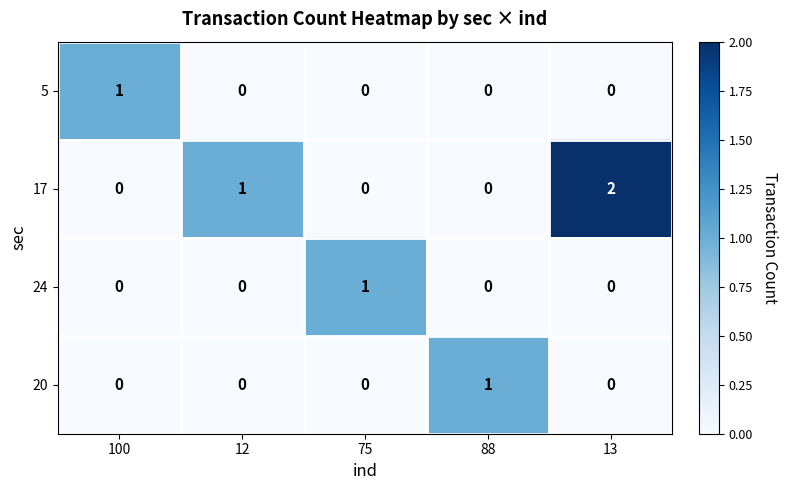

True or false: 20 has a value of 1 at 75.

False